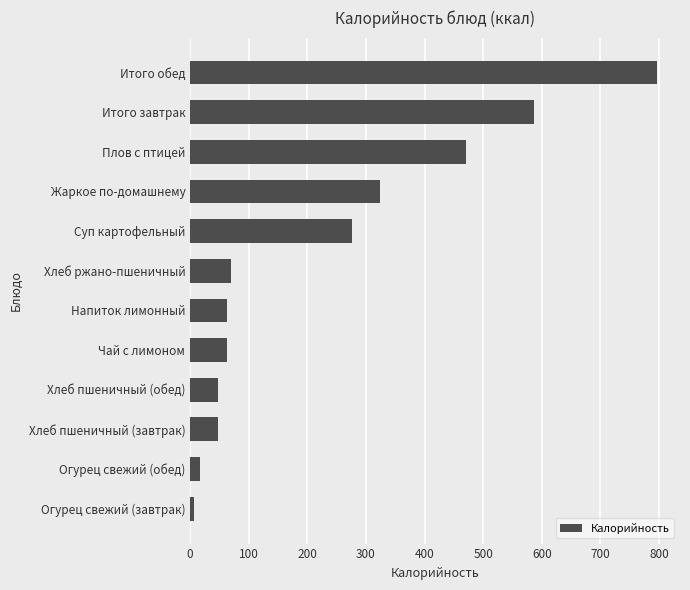

What is the greatest value displayed?

796.1